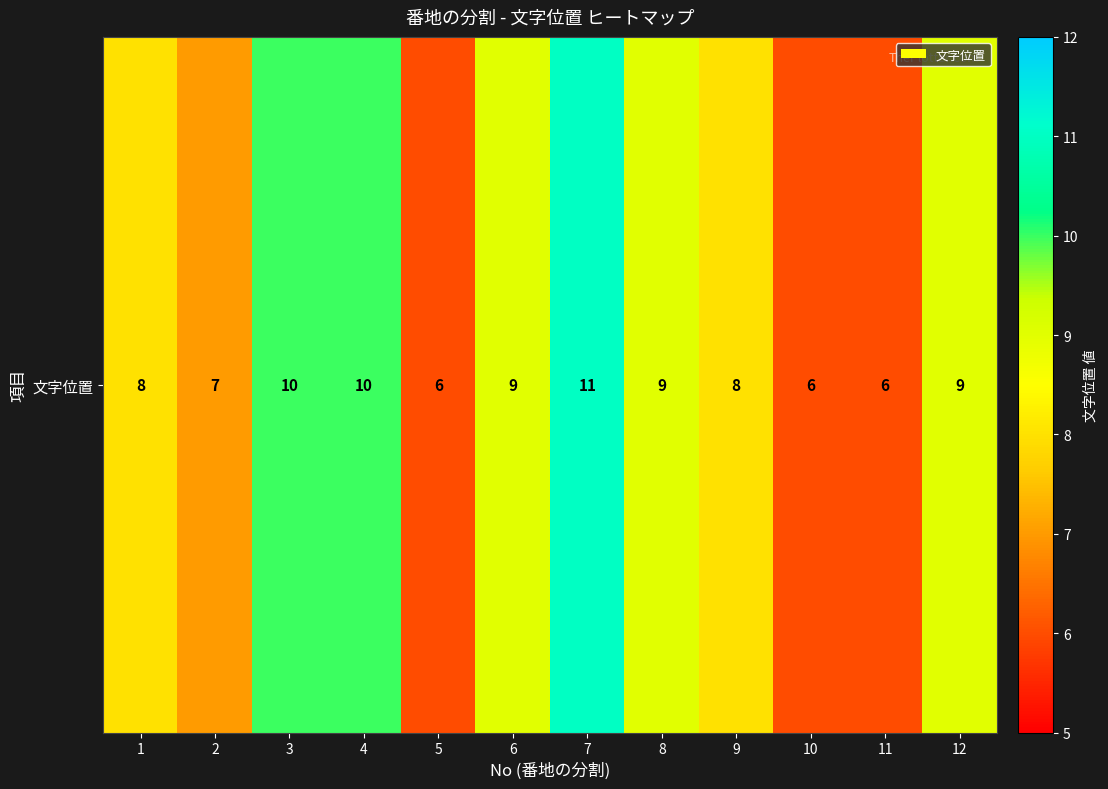

What is the difference between the maximum and minimum values?

5